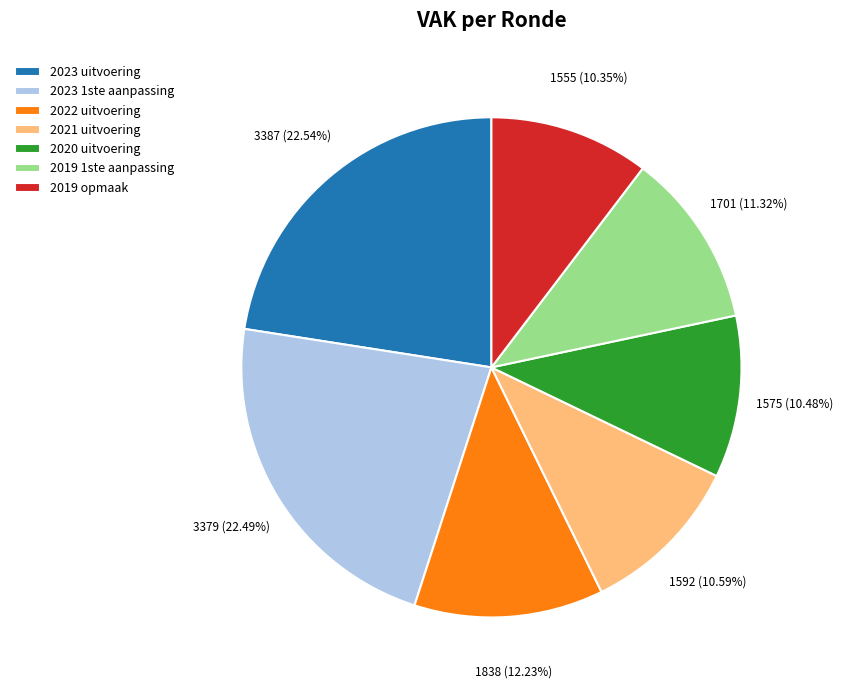

What percentage is the 2023 1ste aanpassing slice, to the nearest percent?

22%